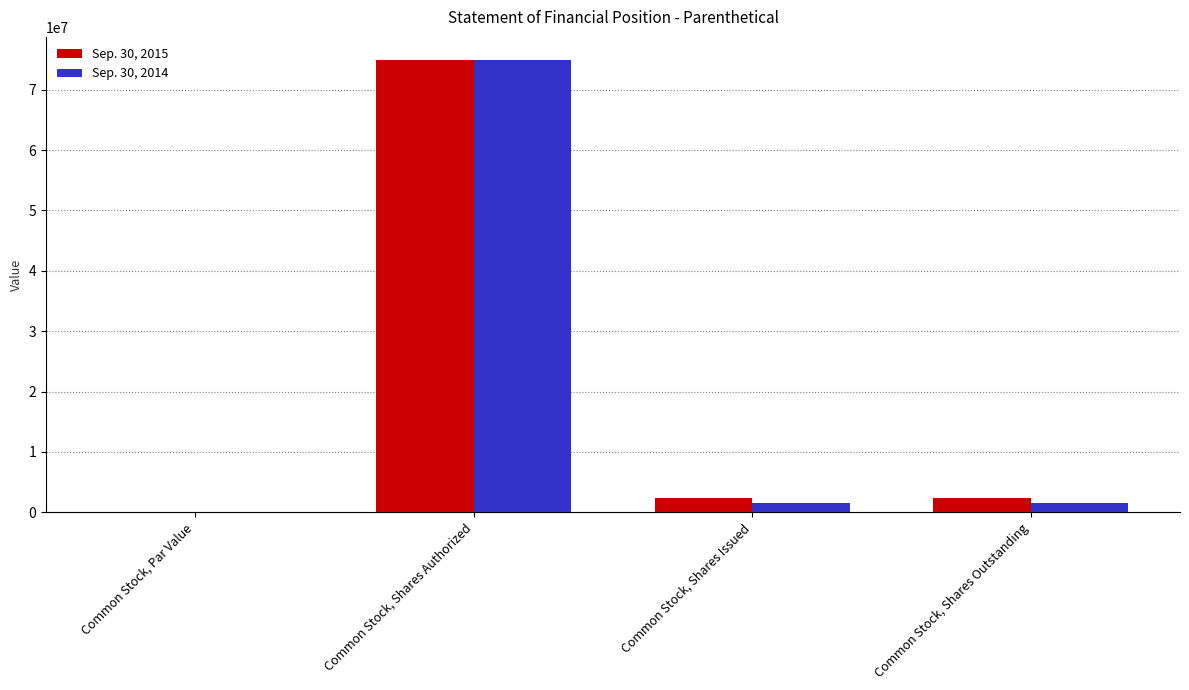

What is the sum of the Sep. 30, 2014 values at Common Stock, Shares Outstanding and Common Stock, Shares Authorized?

76627732.0